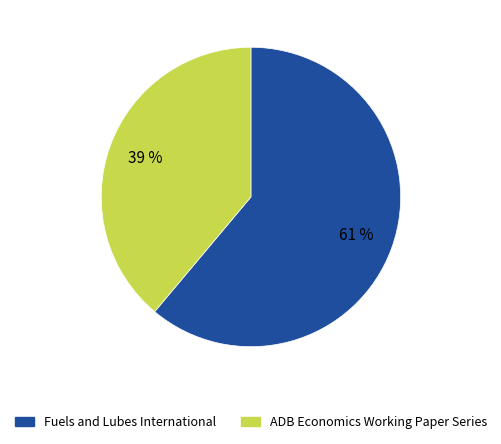

Rank the categories by value from lowest to highest.

ADB Economics Working Paper Series, Fuels and Lubes International